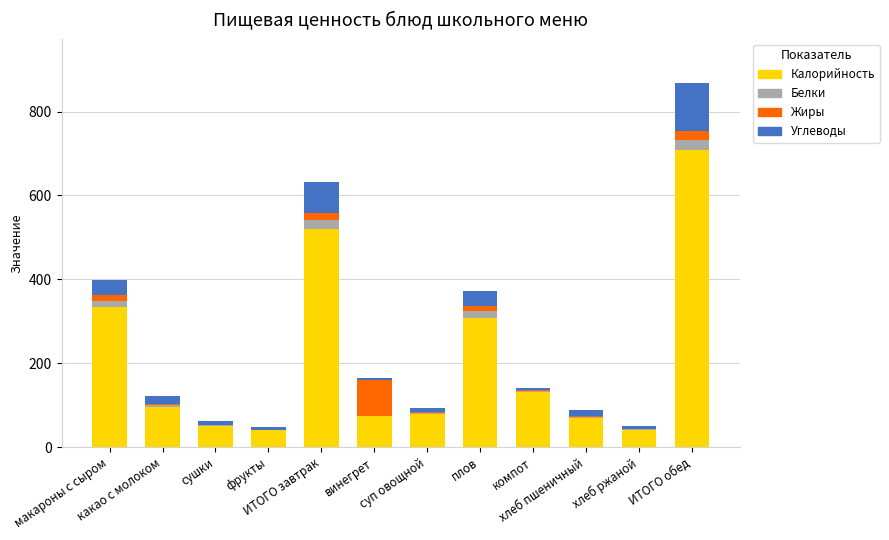

What is the highest value of the Калорийность series?

707.8